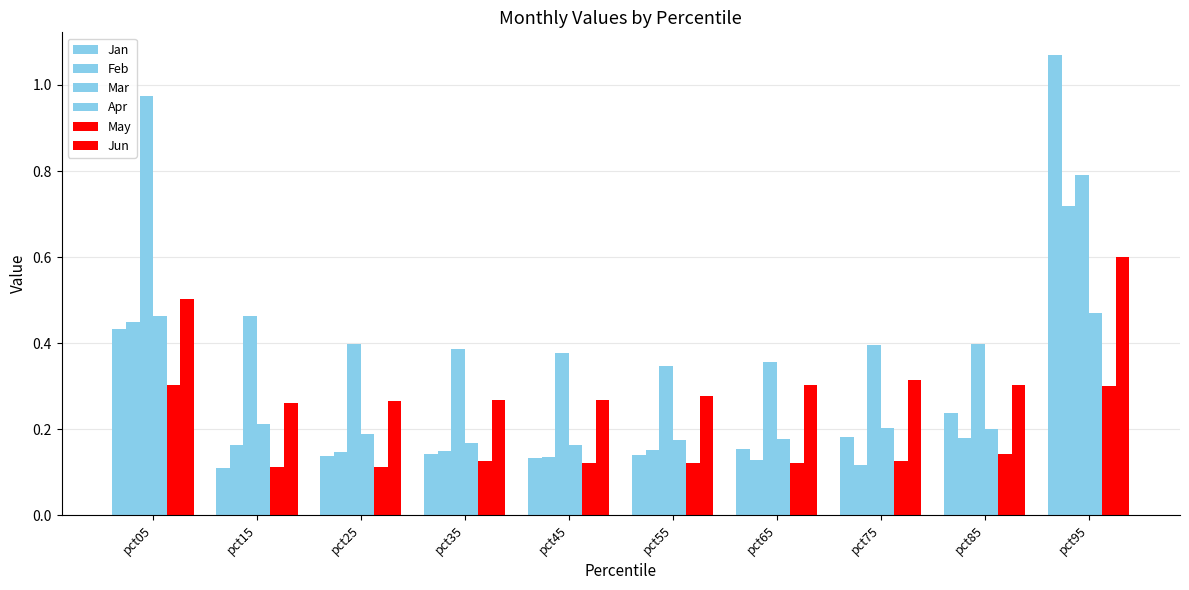

The value of May at pct55 is 0.1. True or false?

True